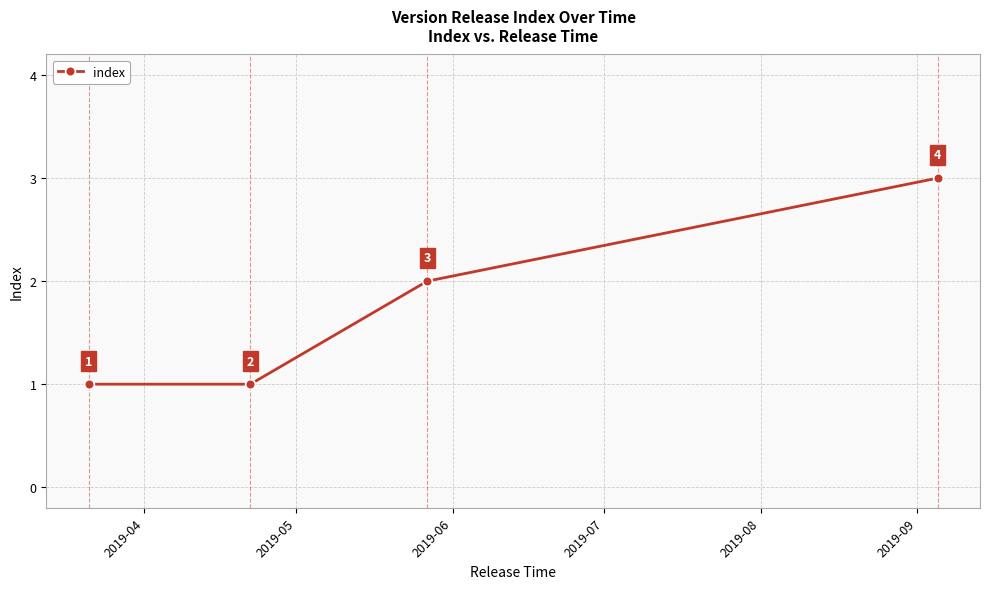

Does the chart display data point markers on the line(s)?

Yes